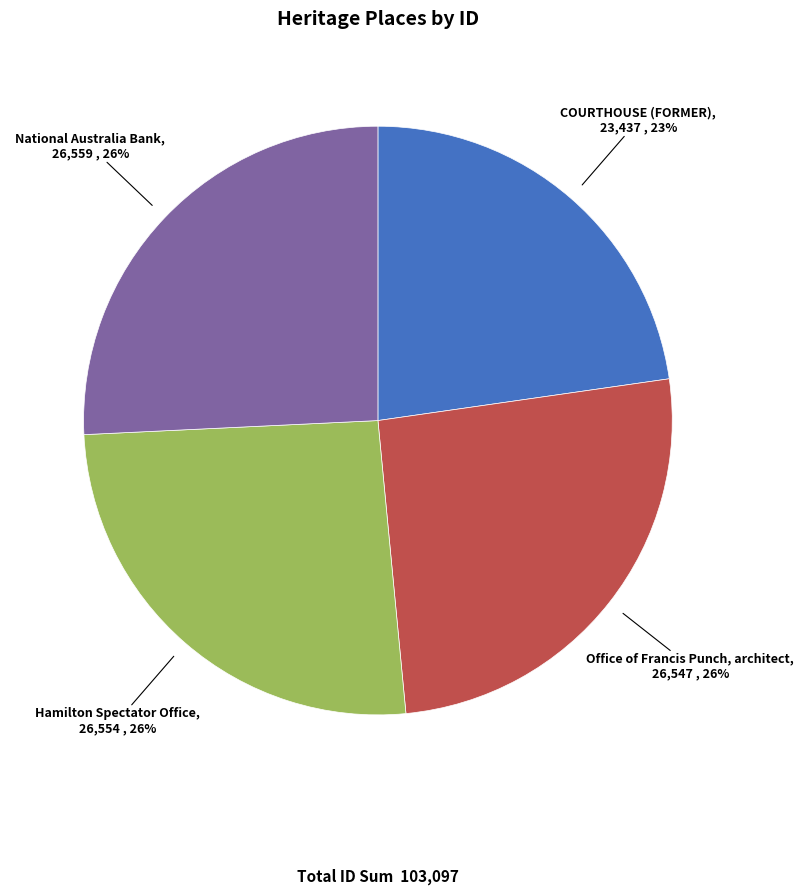

Is there any slice that represents more than half of the pie?

No